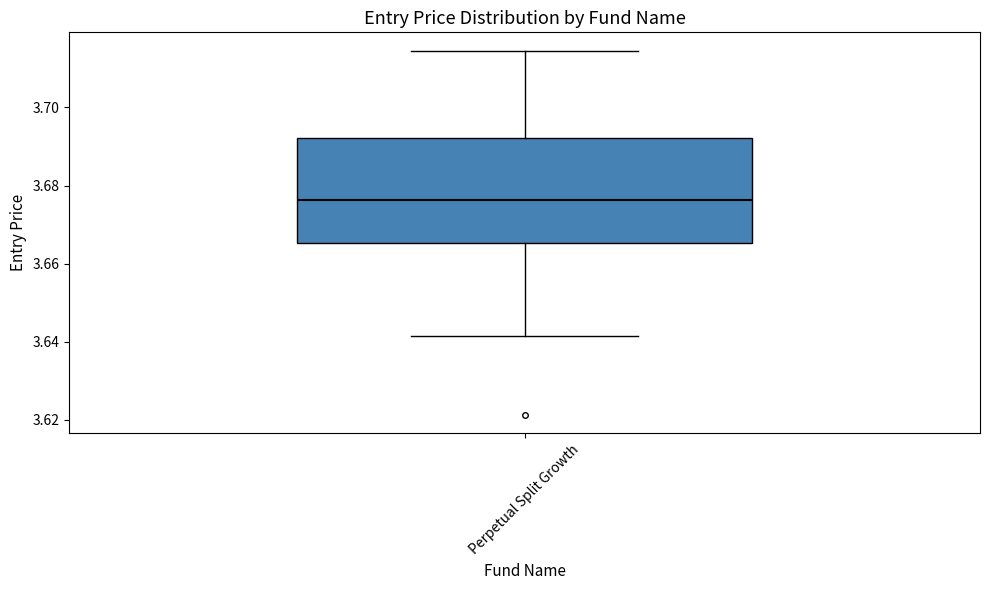

Where does the lower whisker of the box for Perpetual Split Growth end on the y-axis? The values are not printed on the chart, so give them approximately, as read against the axis.

3.642